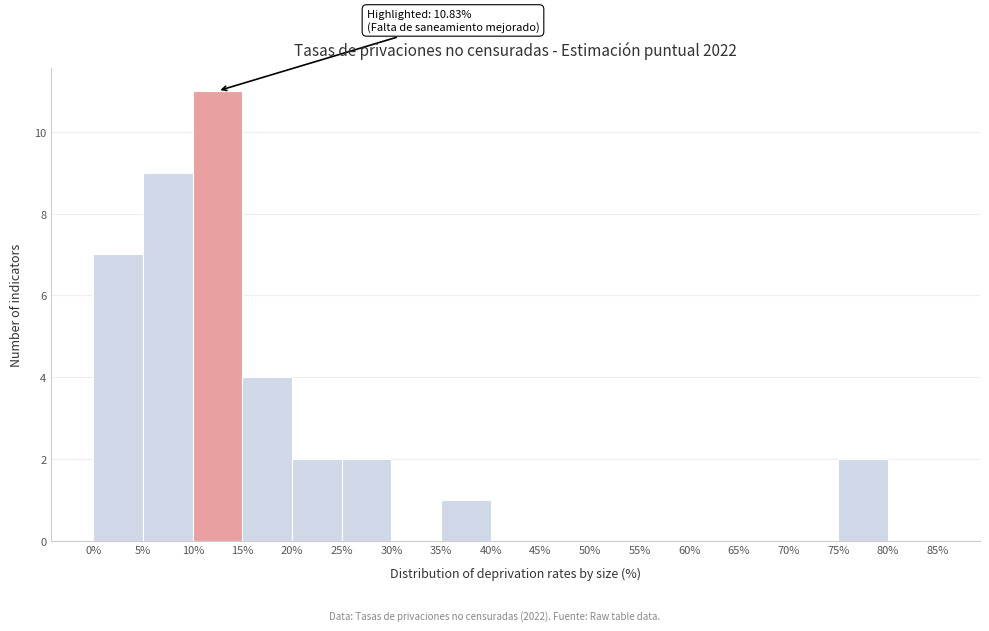

Which range on the x-axis has the tallest bar?

10% to 15%